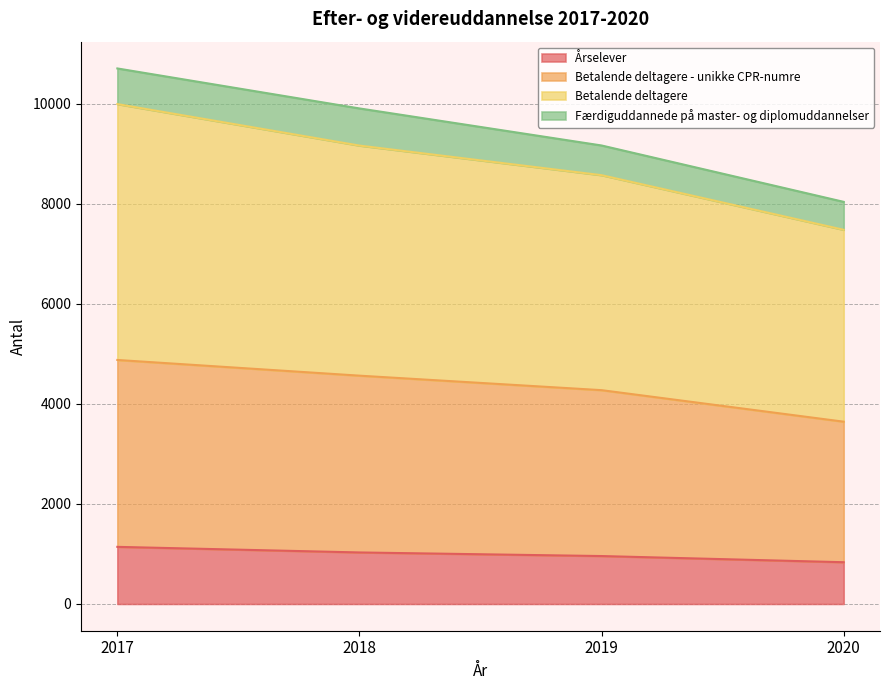

Does the chart display data point markers on the line(s)?

No